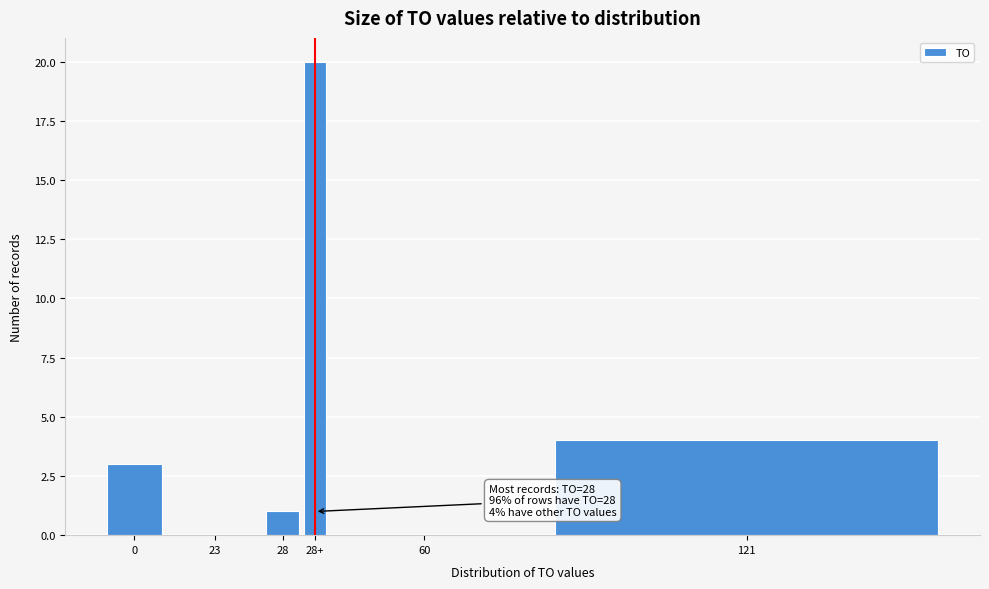

Reading left to right, list all the values displayed in this chart.

0=3	23=0	28=1	28+=20	60=0	121=4